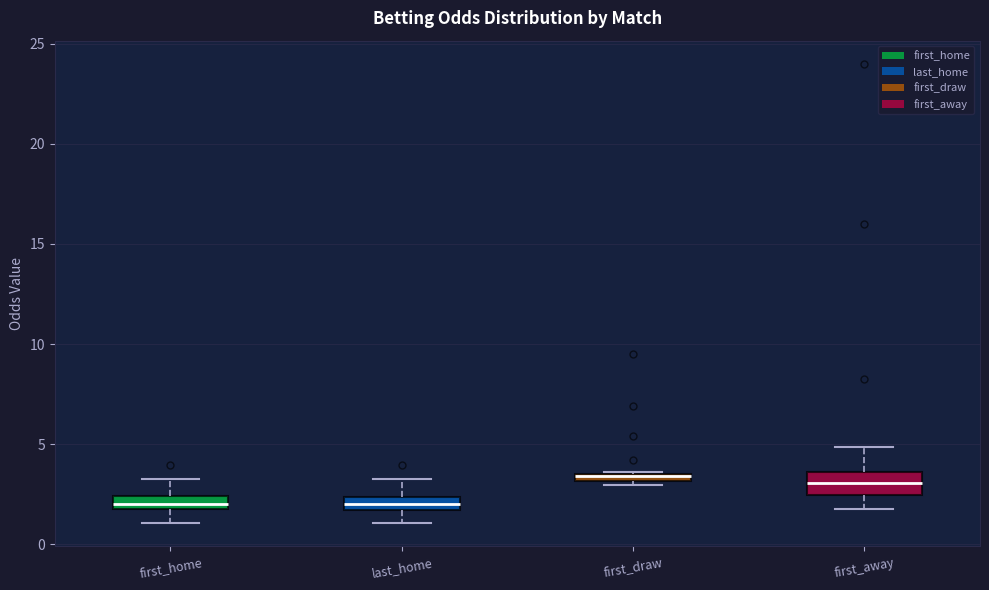

Where does the median line of the box for first_away sit on the y-axis? The values are not printed on the chart, so give them approximately, as read against the axis.

3.0